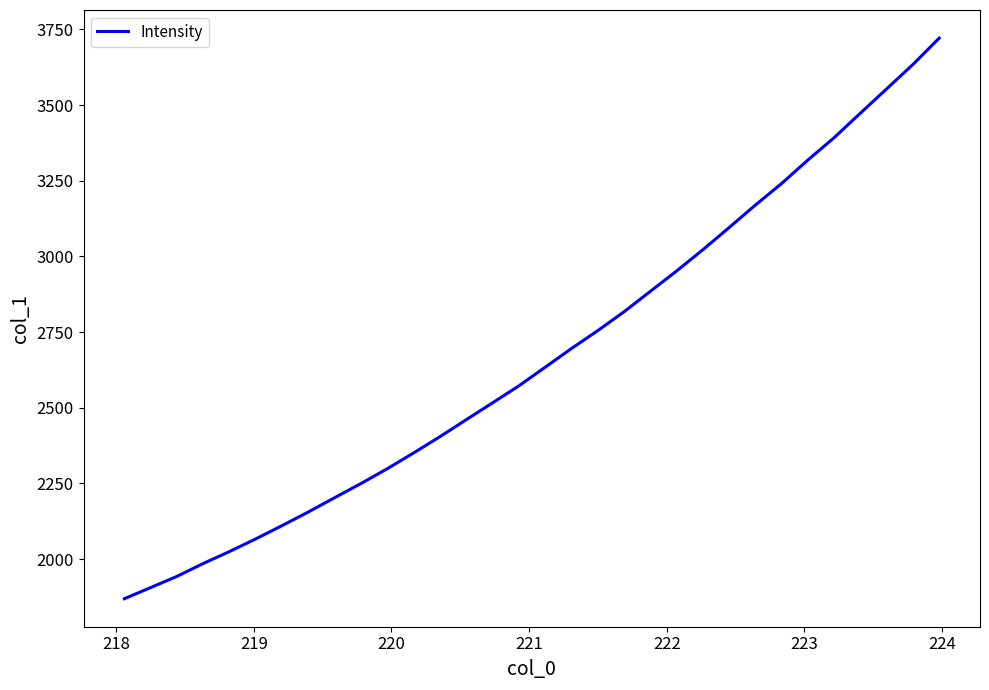

What is the average value?

2671.3